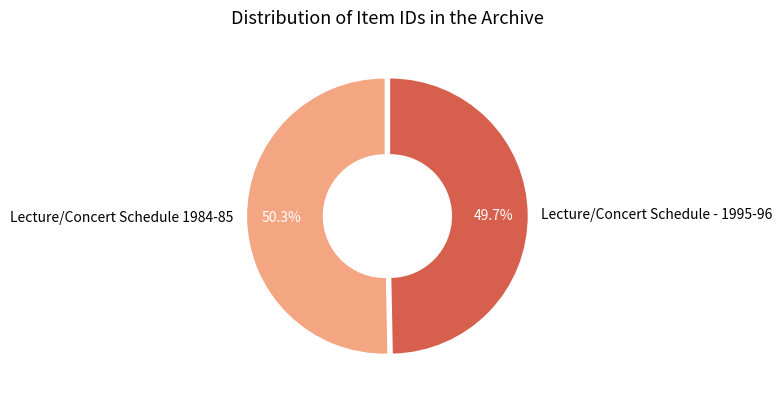

Which slice represents more than half of the pie?

Lecture/Concert Schedule 1984-85